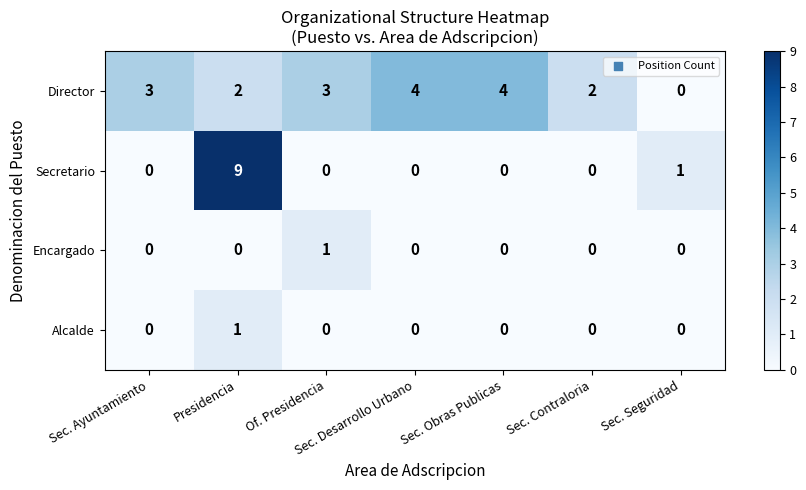

Which series has the largest range (max minus min)?

Secretario